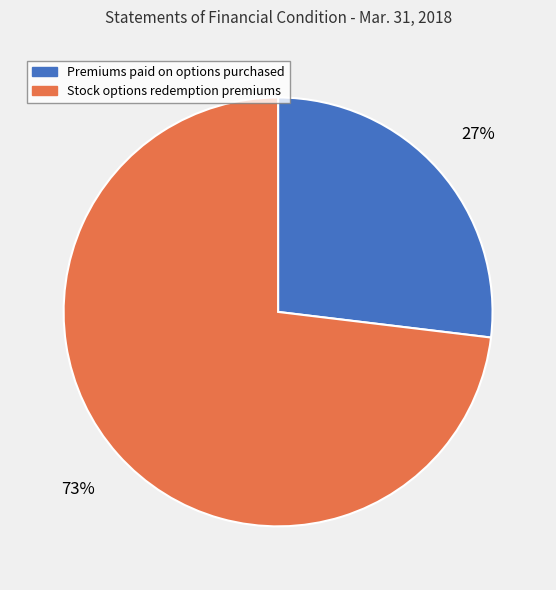

To the nearest percent, what percentage of the pie is Premiums paid on options purchased?

27%